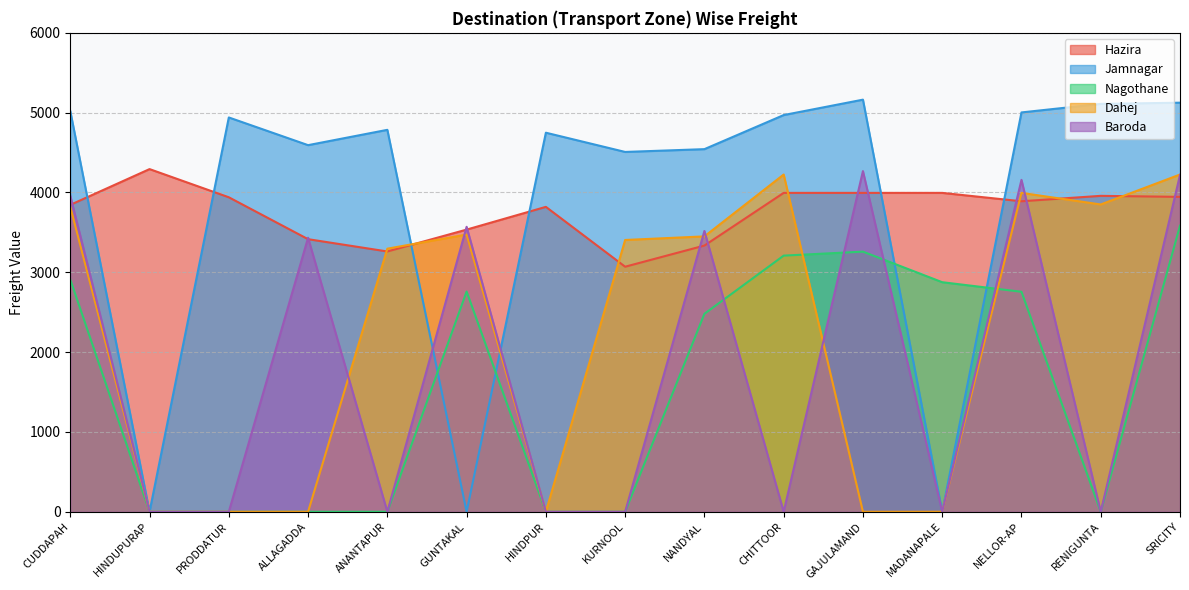

Is the value of Nagothane at NELLOR-AP greater than the value of Jamnagar at PRODDATUR?

No